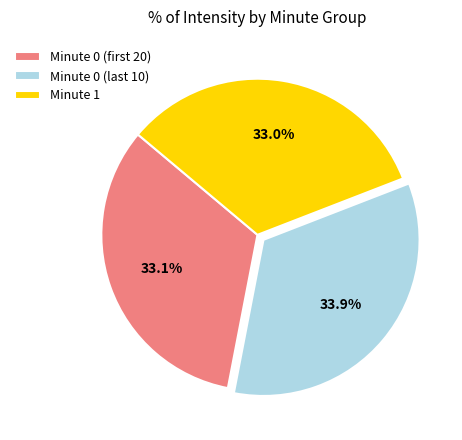

How many segments does this pie chart have?

3